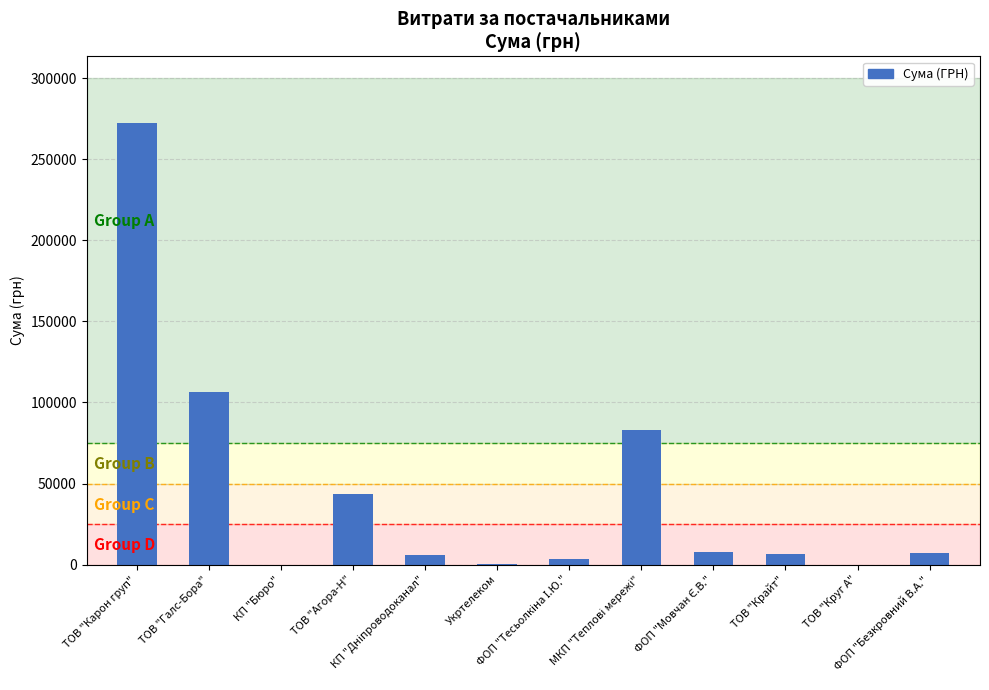

What is the maximum value shown in the chart?

272422.2